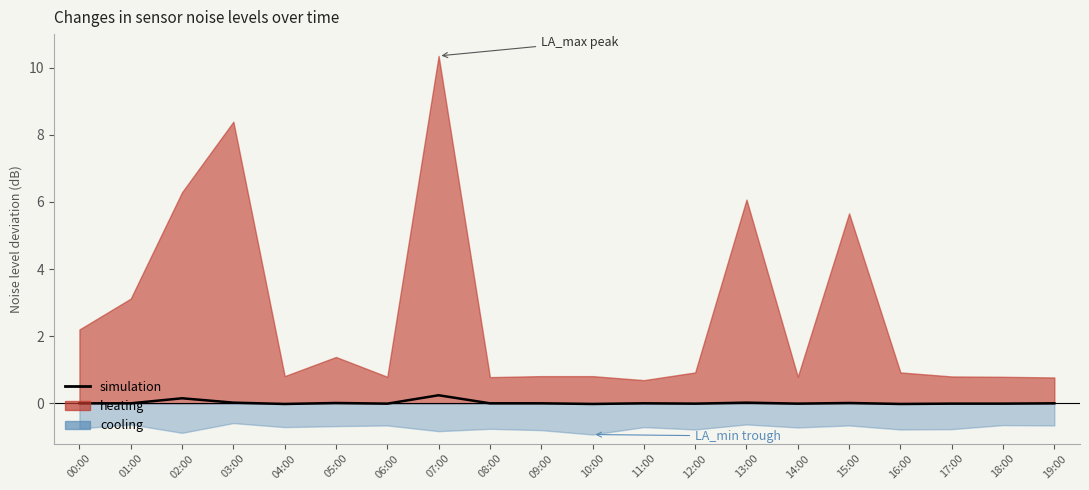

List the labels in order of value, smallest first.

04:00, 10:00, 16:00, 06:00, 12:00, 14:00, 17:00, 18:00, 00:00, 01:00, 08:00, 09:00, 11:00, 19:00, 05:00, 15:00, 03:00, 13:00, 02:00, 07:00